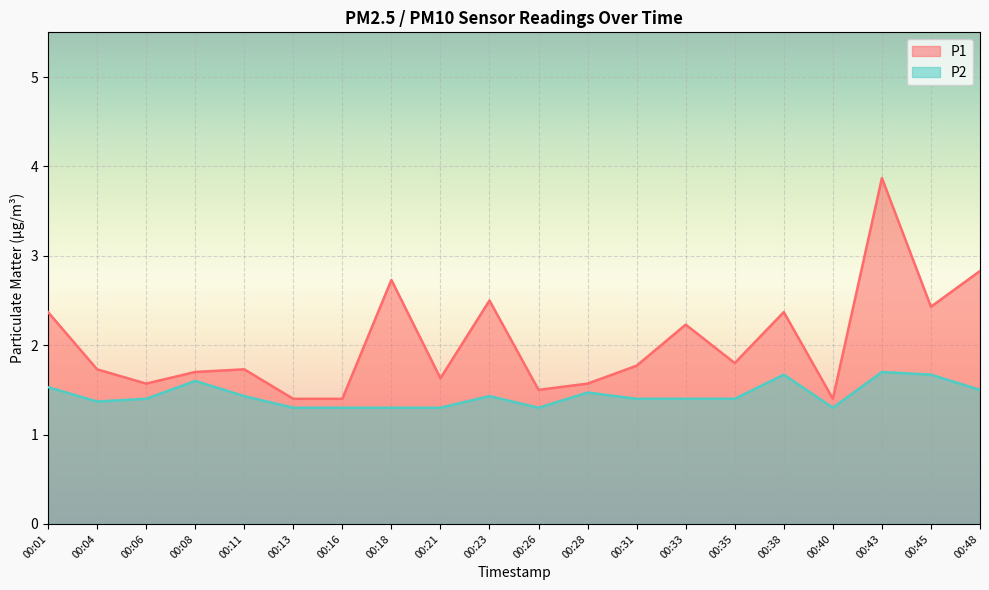

True or false: P2 has a value of 0.9 at 00:06.

False